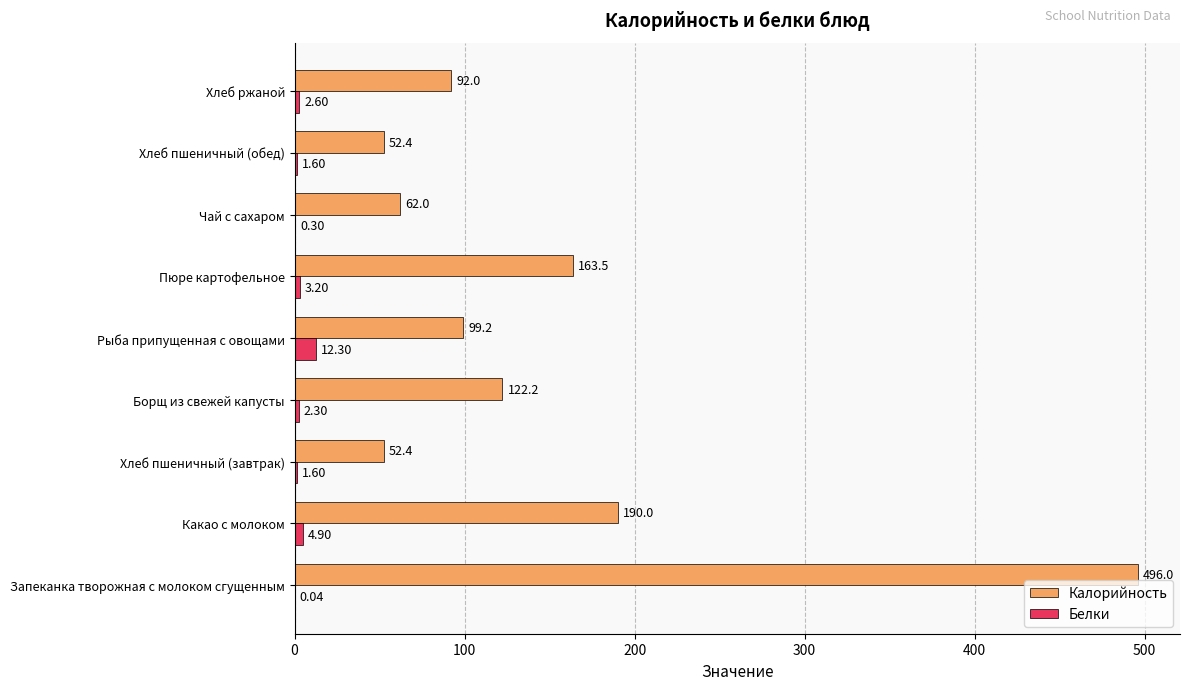

Where is Калорийность nearest to the value 274?

Какао с молоком